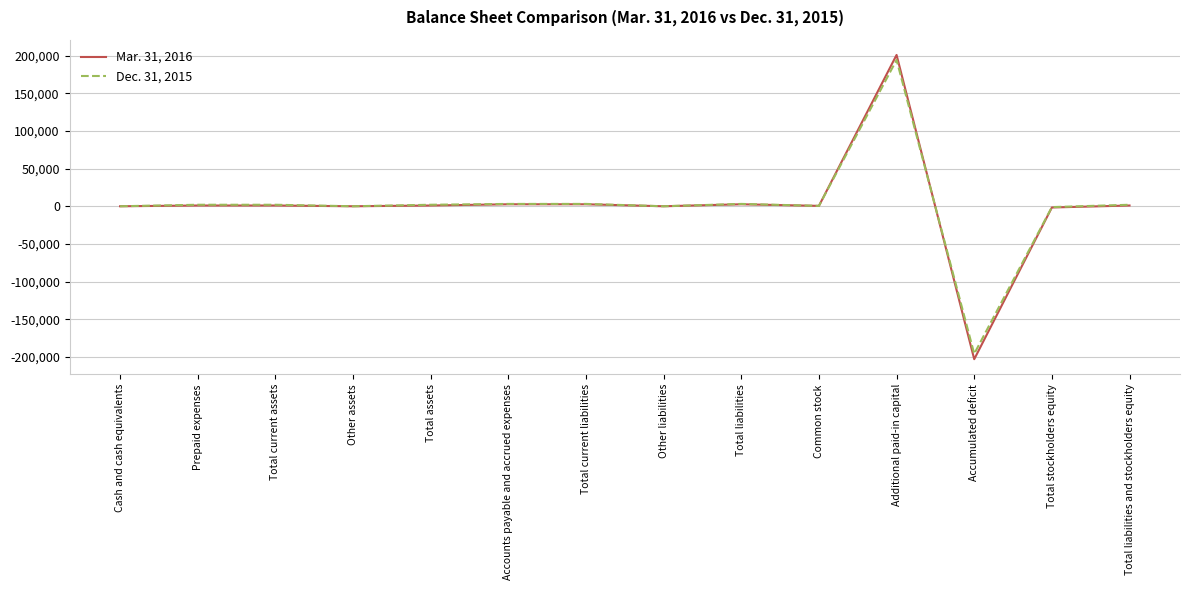

Is this an area chart (filled region under the line)?

No